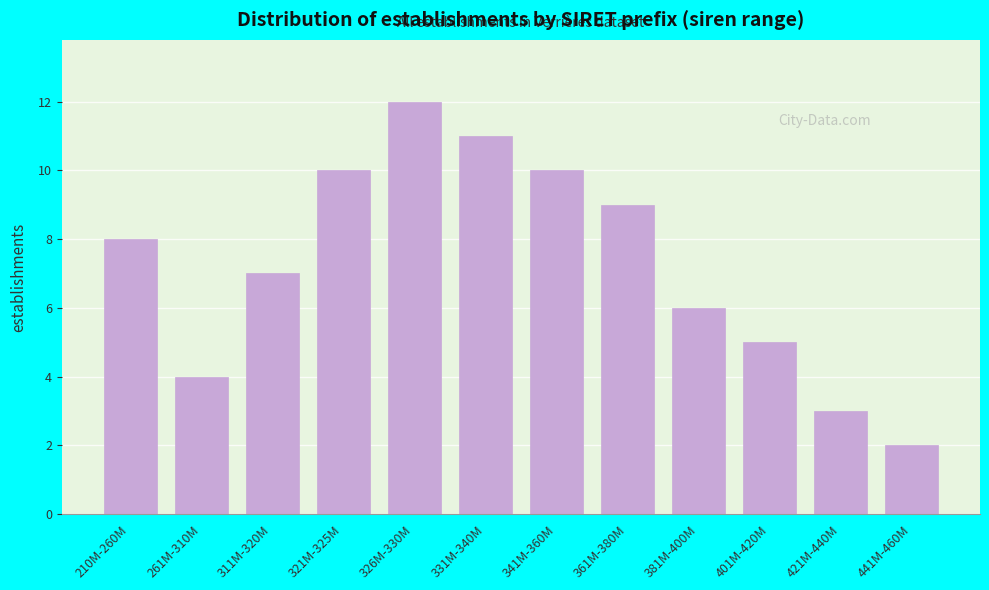

Reading left to right, list all the values displayed in this chart.

210M-260M=8	261M-310M=4	311M-320M=7	321M-325M=10	326M-330M=12	331M-340M=11	341M-360M=10	361M-380M=9	381M-400M=6	401M-420M=5	421M-440M=3	441M-460M=2